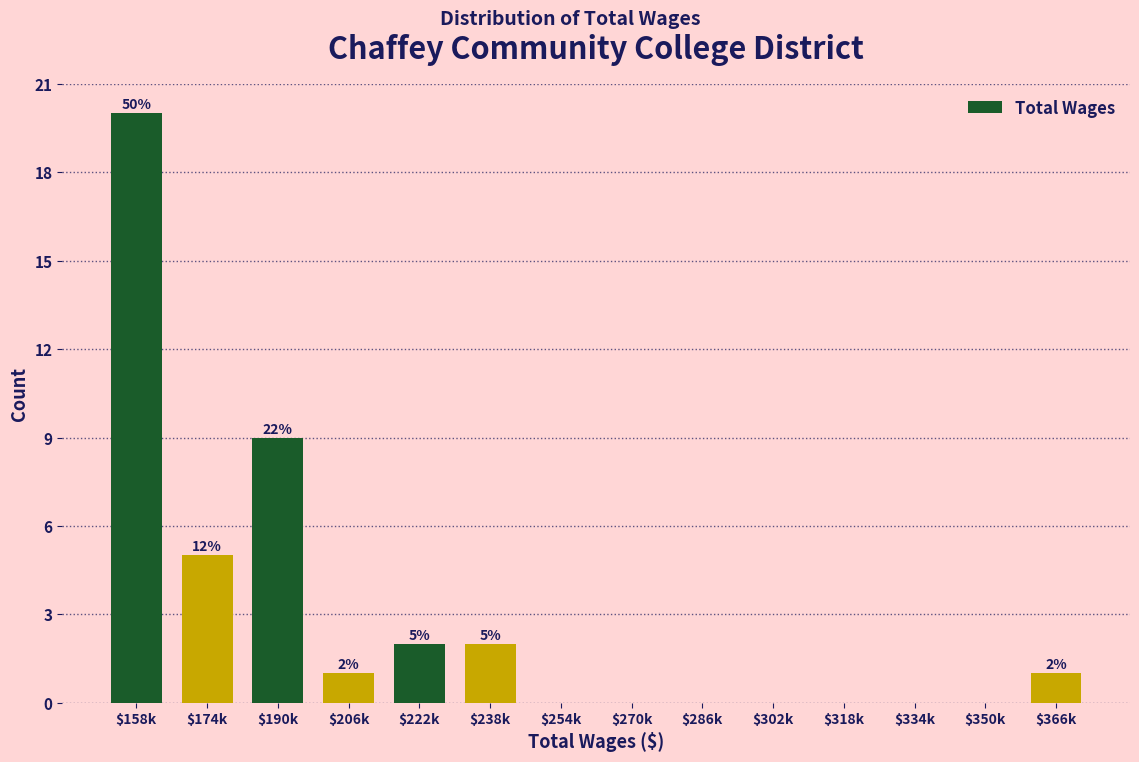

Read the value at $158k.

20